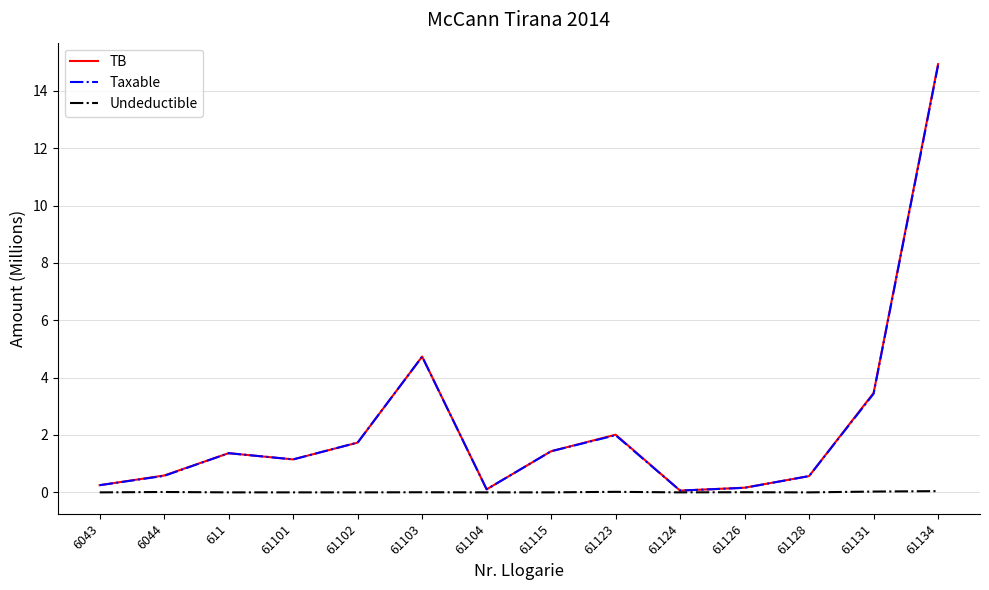

What is the greatest value displayed?

14.9